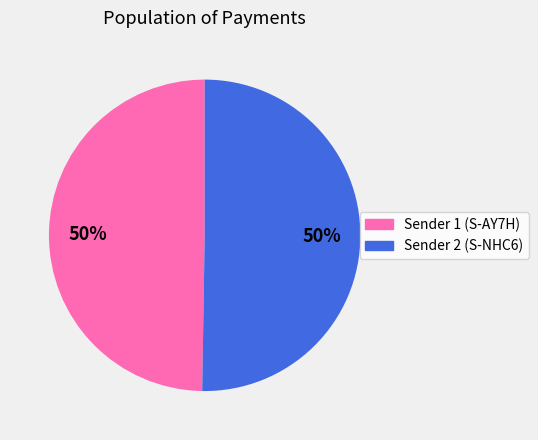

Count the number of slices in the pie.

2